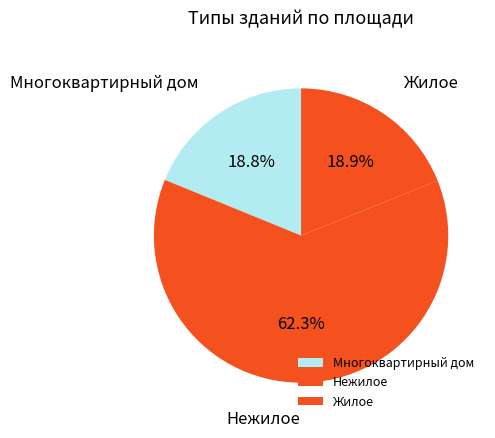

Which category has the biggest portion of the pie?

Нежилое